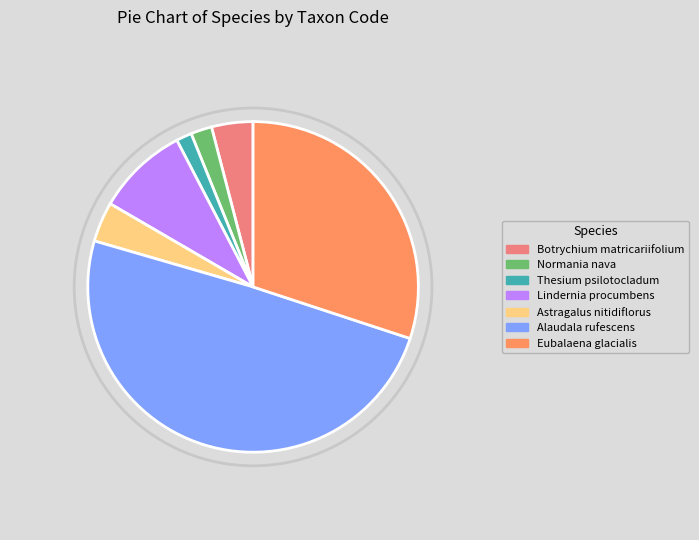

Approximately how many times larger is the value at Alaudala rufescens compared to Normania nava?

24.0